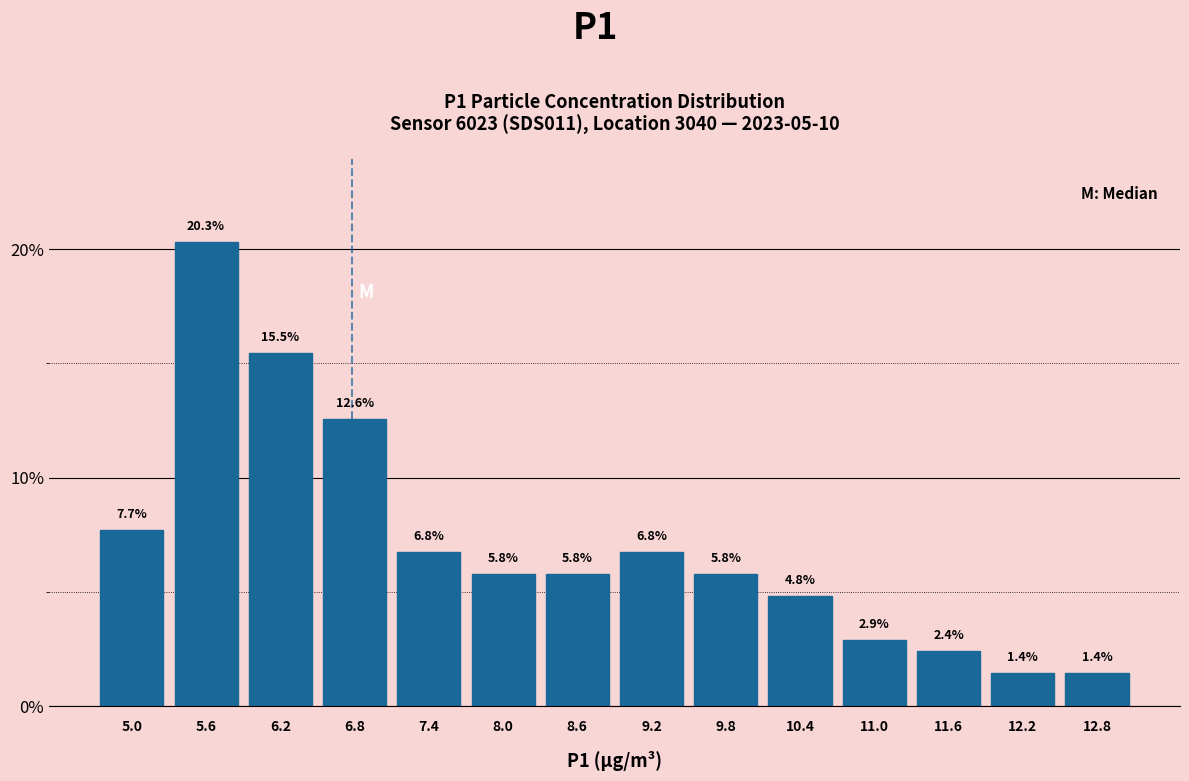

Reading left to right, list every bar in this chart as the range it spans on the x-axis followed by its height. The bar edges are not printed on the chart, so give them approximately, as read against the axis.

4.7 to 5.3: 7.7
5.3 to 5.9: 20.3
5.9 to 6.5: 15.5
6.5 to 7.1: 12.6
7.1 to 7.7: 6.8
7.7 to 8.3: 5.8
8.3 to 8.9: 5.8
8.9 to 9.5: 6.8
9.5 to 10.1: 5.8
10.1 to 10.7: 4.8
10.7 to 11.3: 2.9
11.3 to 11.9: 2.4
11.9 to 12.5: 1.4
12.5 to 13.1: 1.4